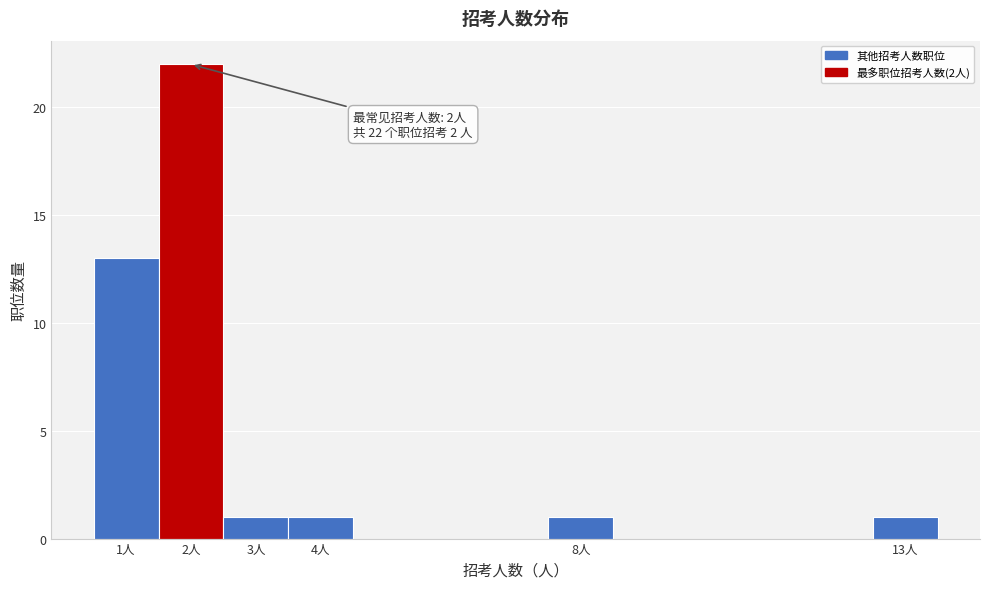

Which range on the x-axis has the tallest bar?

1.5 to 2.5